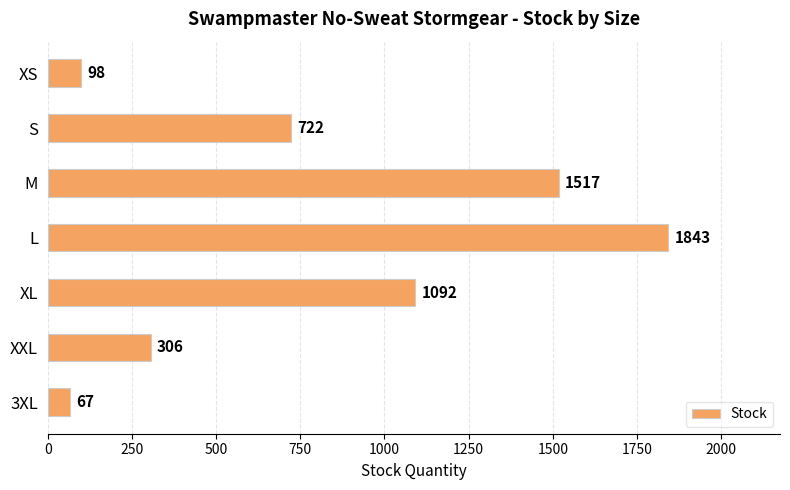

True or false: the data shows 350 at XL.

False